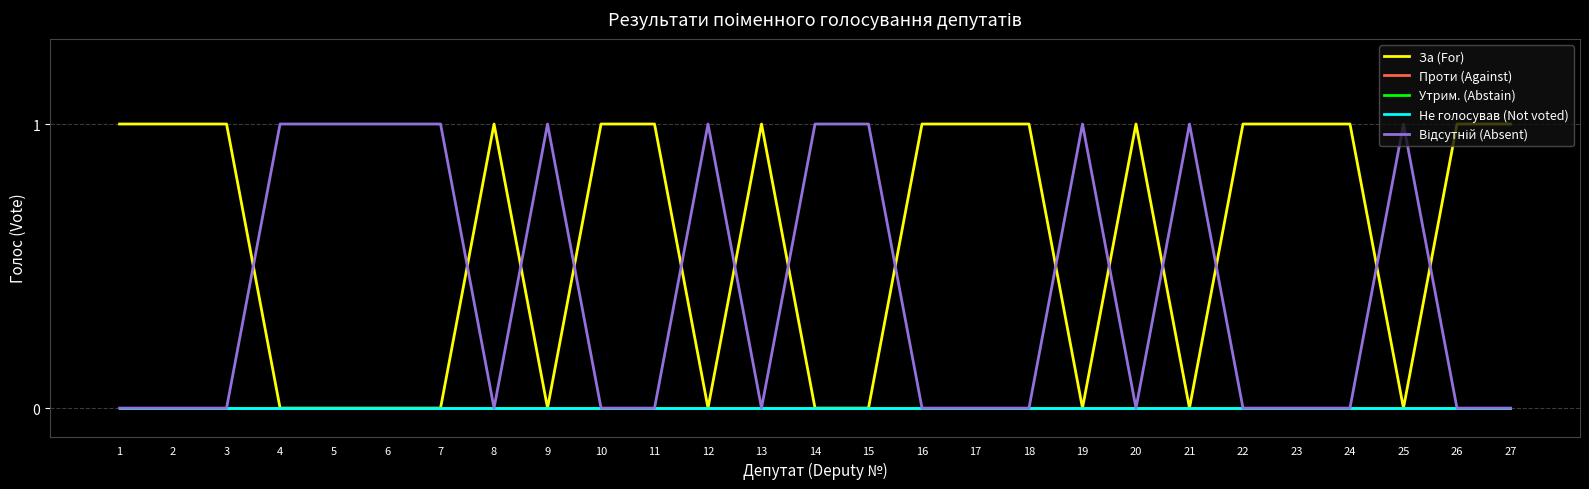

Which series has the largest total across all categories?

За (For)